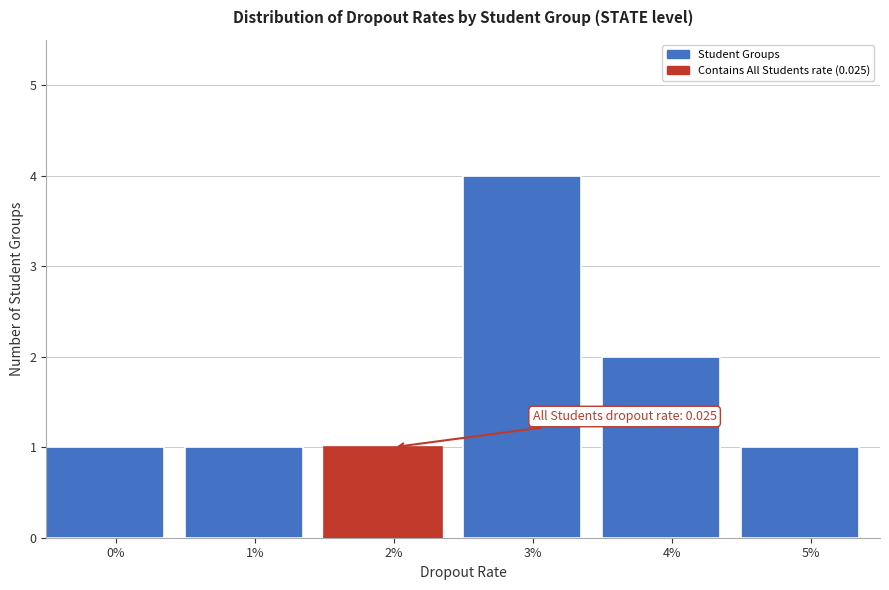

Reading right to left, list all the values displayed in this chart.

1	2	4	1	1	1